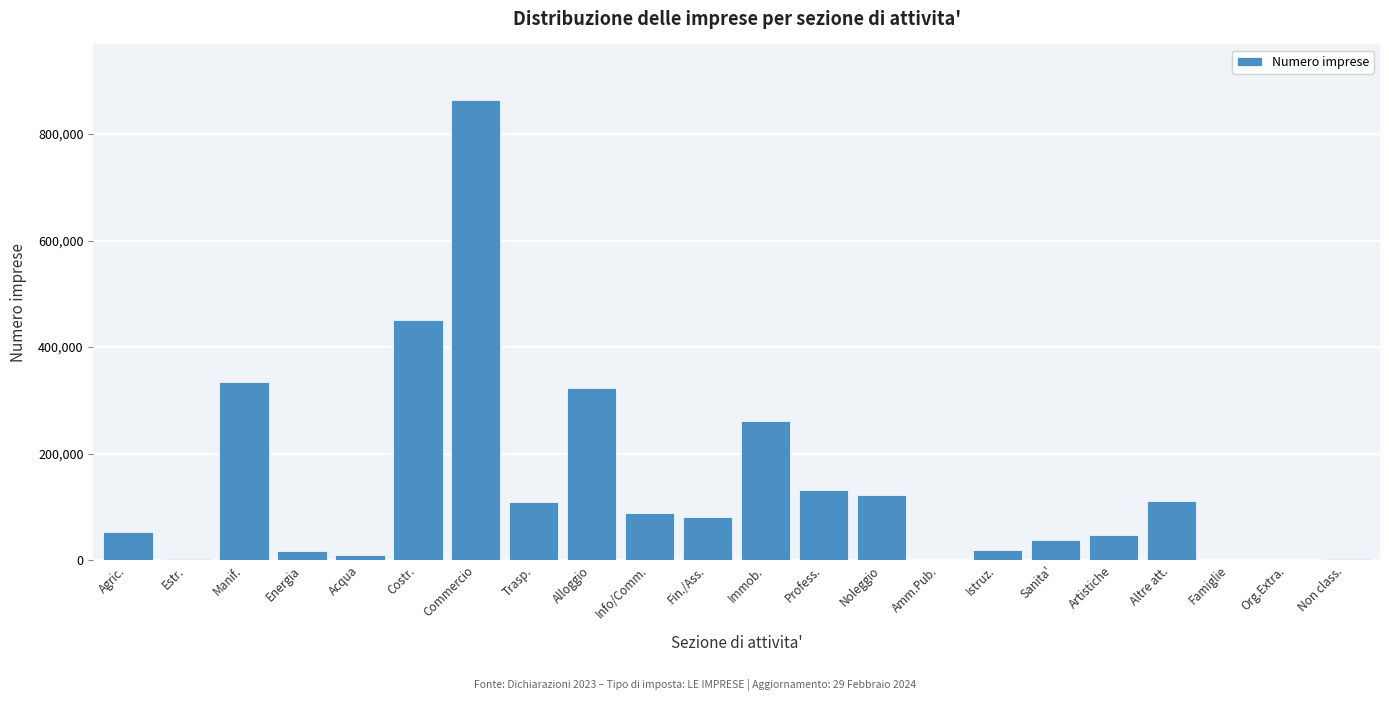

At which label is the value closest to 432271?

Costr.